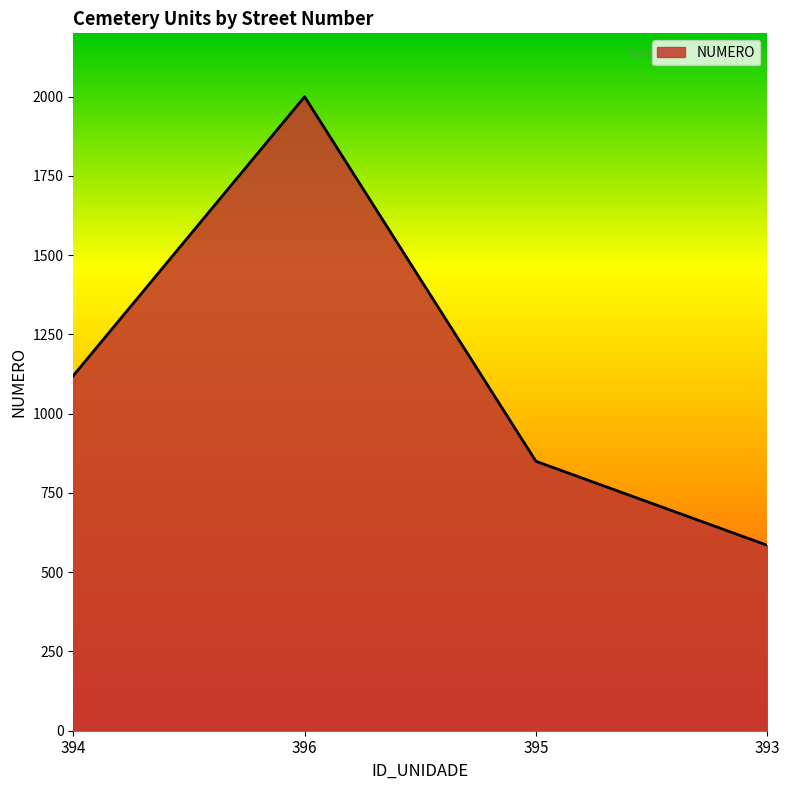

Reading left to right, list all the values displayed in this chart.

394=1120	396=2000	395=850	393=585